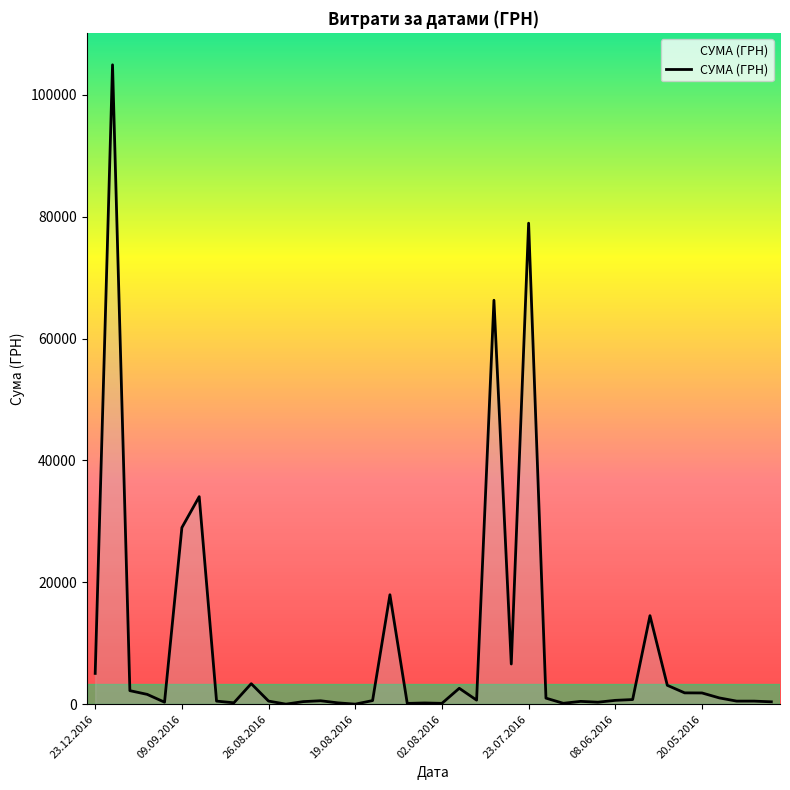

What is the sum of all values?

384308.7